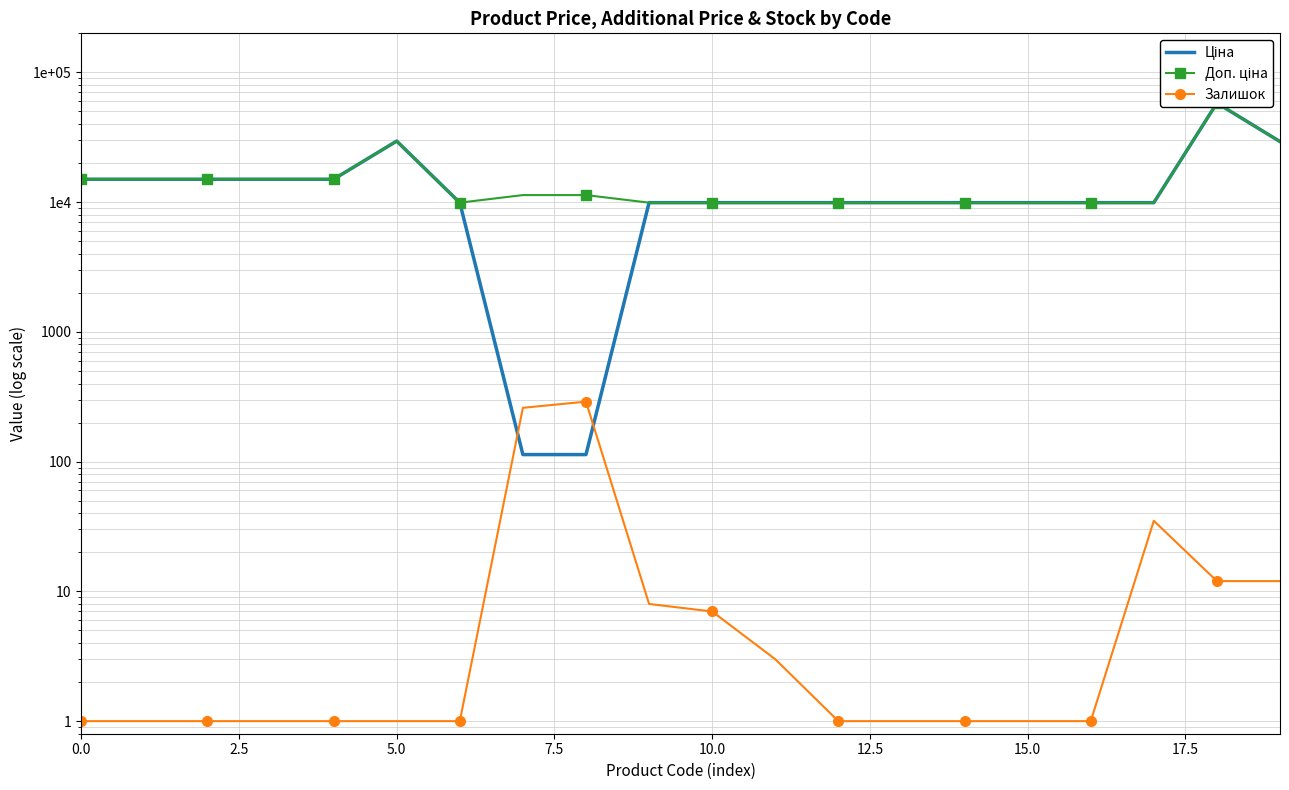

True or false: Залишок has more than 0 points higher than both neighbors.

True